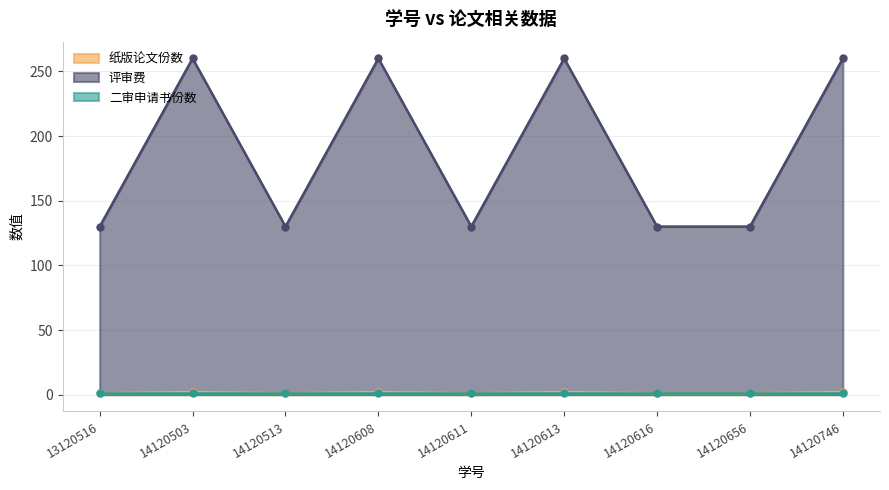

Is the value of 评审费 at 14120616 greater than the value of 纸版论文份数 at 14120616?

Yes